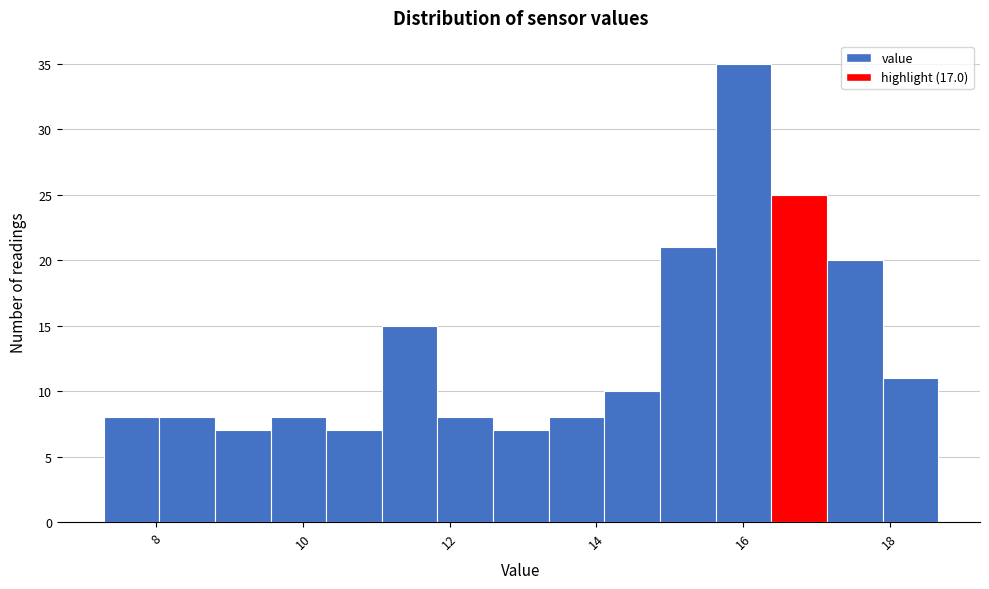

Around what value on the x-axis is the tallest bar? Give the approximate position of its centre, as read against the axis.

16.0